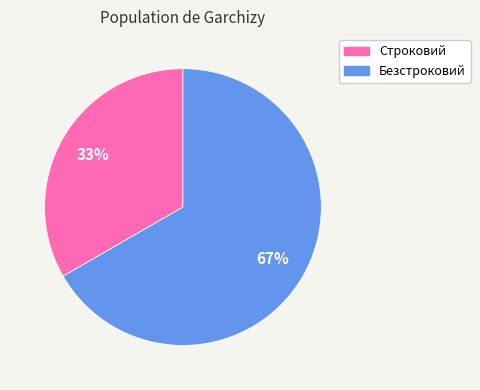

Do Безстроковий and Строковий together represent more than half of the pie?

Yes